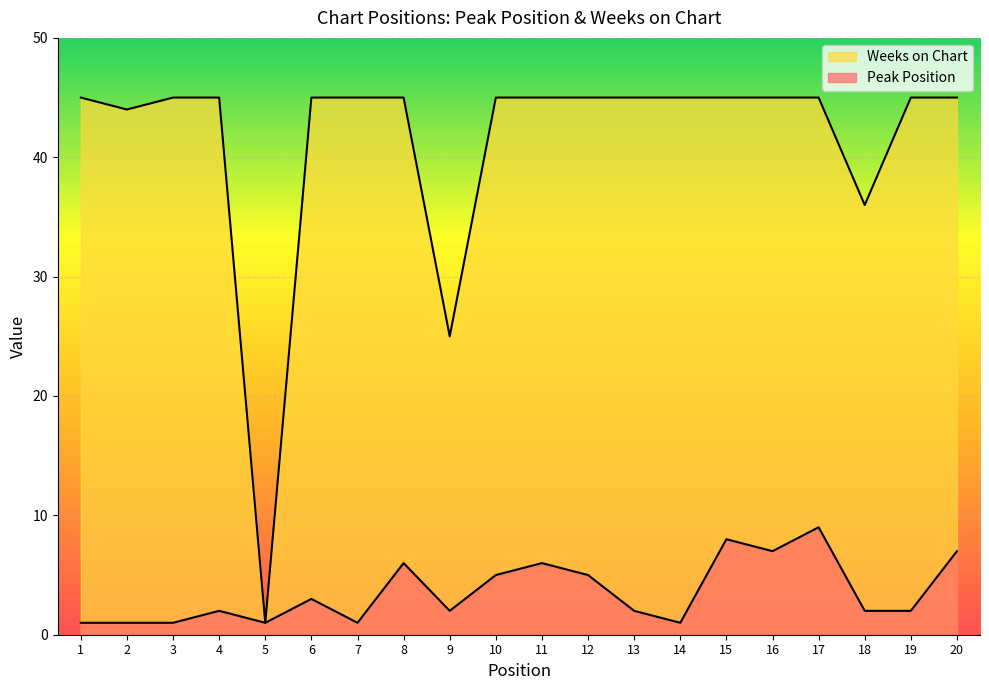

Reading left to right, extract all data points from this chart.

Peak Position: 1=1	2=1	3=1	4=2	5=1	6=3	7=1	8=6	9=2	10=5	11=6	12=5	13=2	14=1	15=8	16=7	17=9	18=2	19=2	20=7
Weeks on Chart: 1=45	2=44	3=45	4=45	5=1	6=45	7=45	8=45	9=25	10=45	11=45	12=45	13=45	14=45	15=45	16=45	17=45	18=36	19=45	20=45